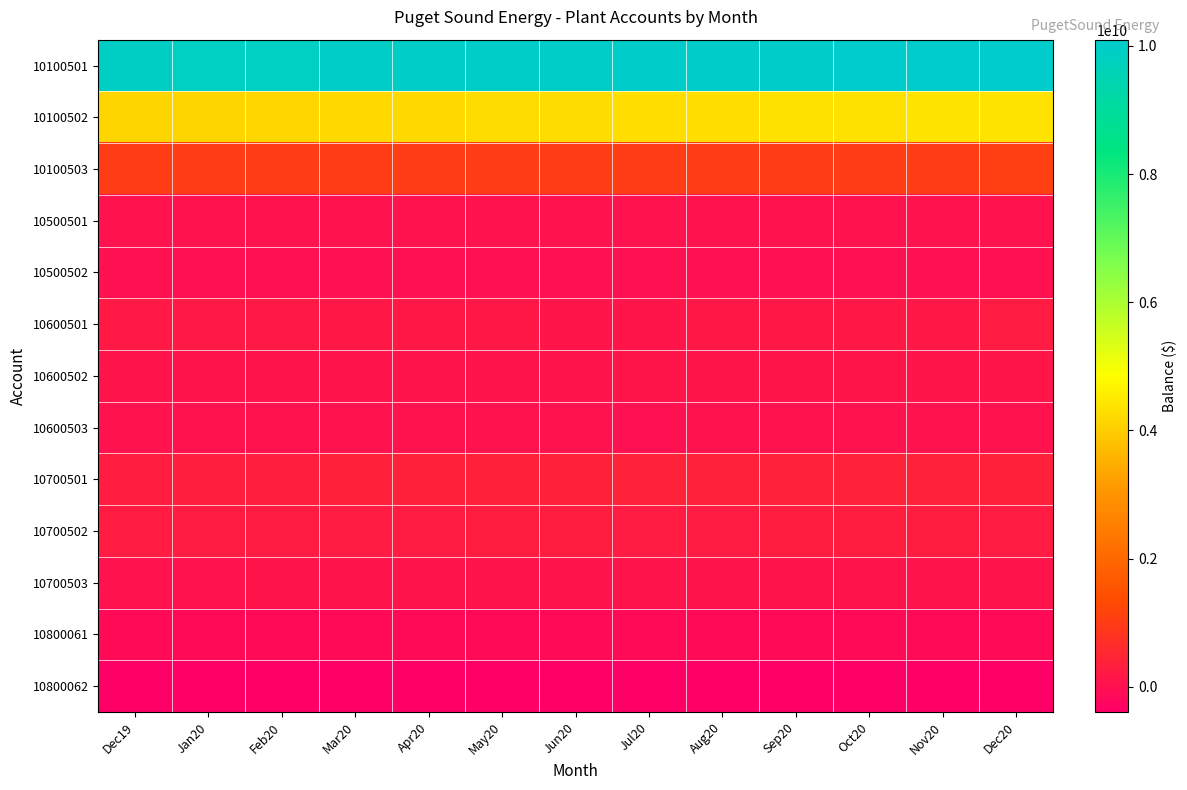

What is the total value across all series at Jun20?

15856593809.0